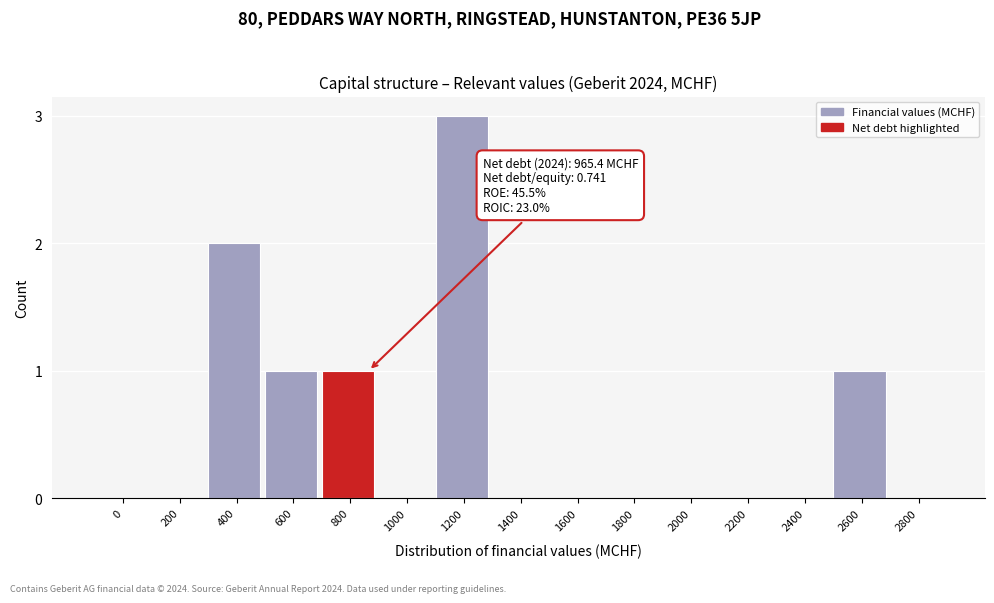

Reading left to right, what are all the values shown in this chart?

0=0	200=0	400=2	600=1	800=1	1000=0	1200=3	1400=0	1600=0	1800=0	2000=0	2200=0	2400=0	2600=1	2800=0